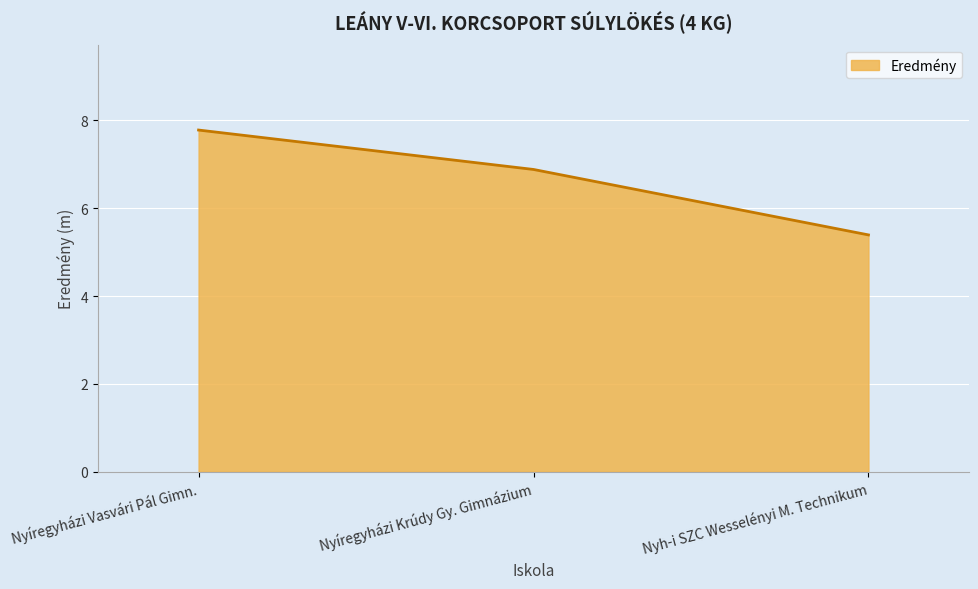

The chart shows a value of 9.4 at Nyh-i SZC Wesselényi M. Technikum. True or false?

False